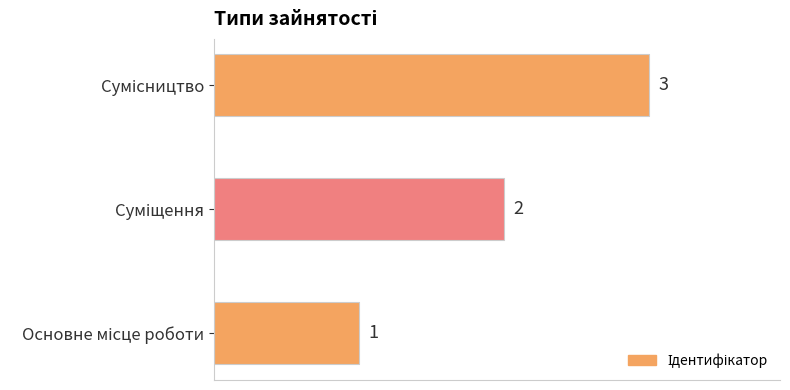

What is the maximum value shown in the chart?

3